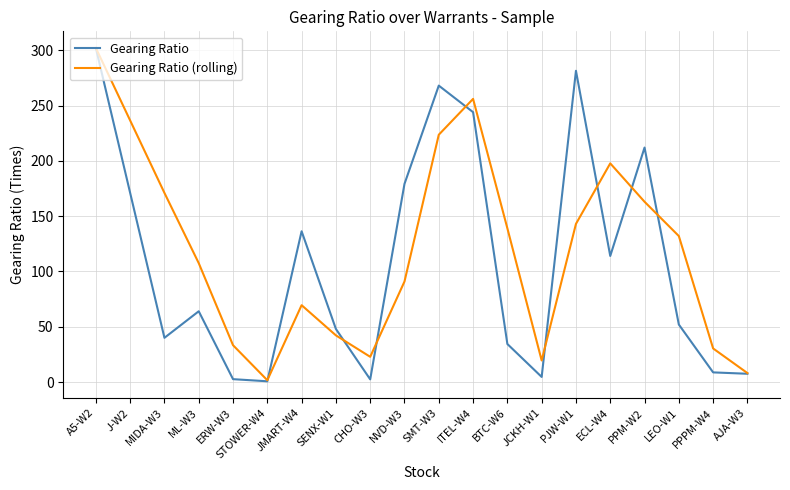

List the series in order of their overall mean, highest first.

Gearing Ratio (rolling), Gearing Ratio